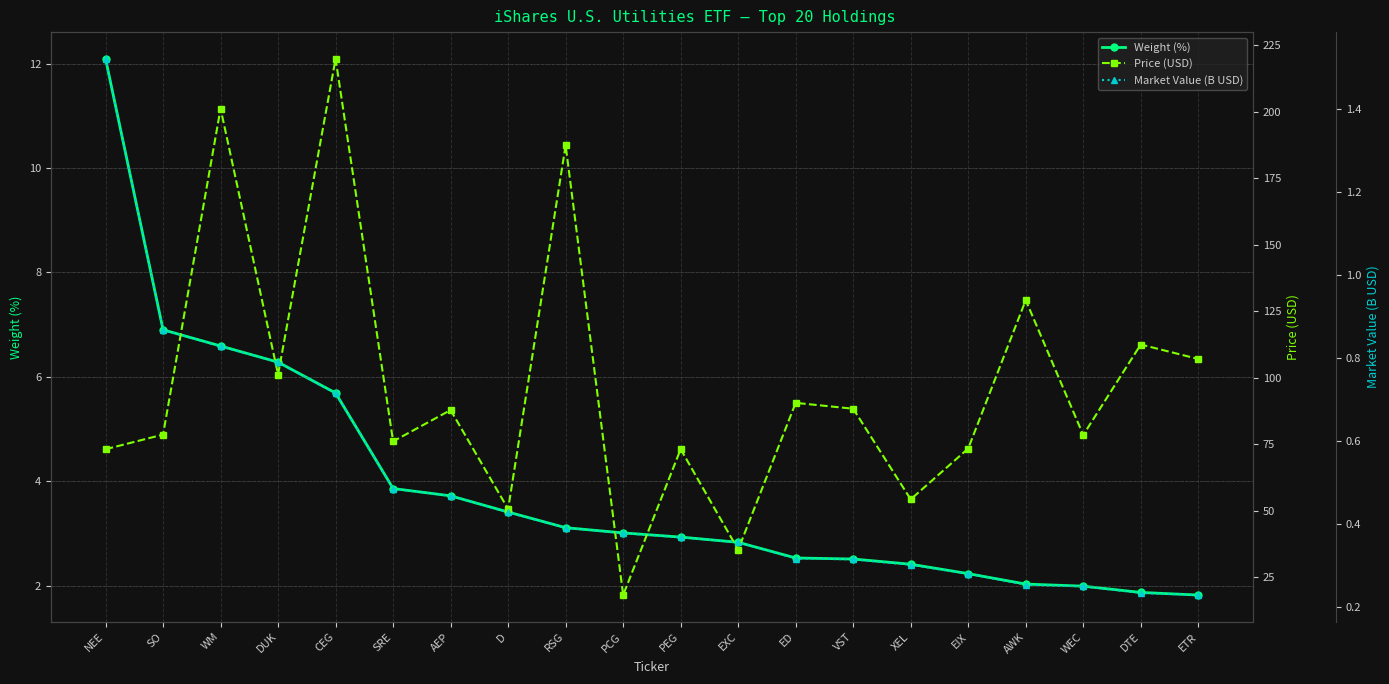

Between CEG and DTE, which series saw the biggest shift?

Price (USD)